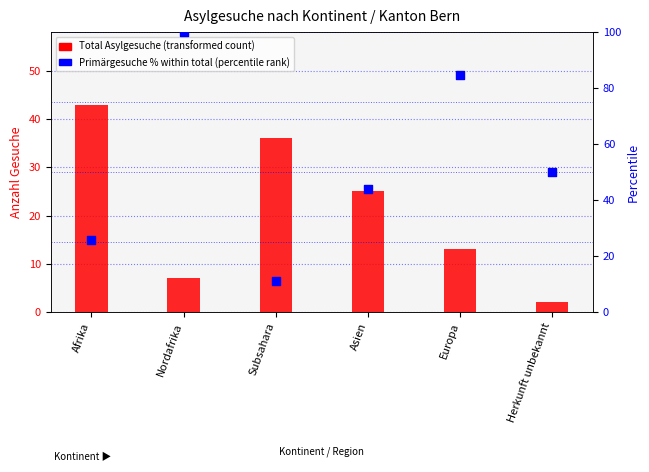

At which category is the sum across all series the highest?

Nordafrika